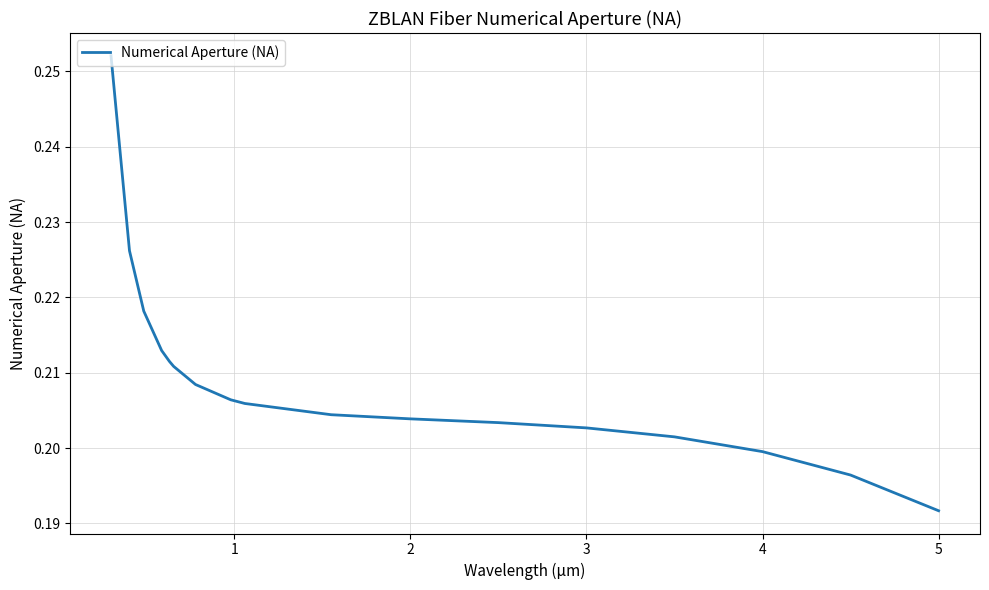

What is the smallest value displayed?

0.2